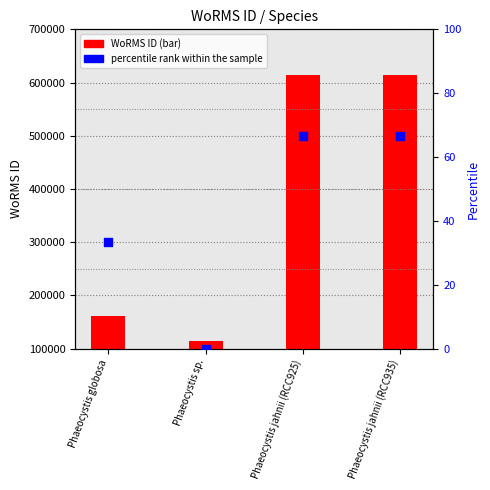

Which series has the widest spread of Y values?

WoRMS ID